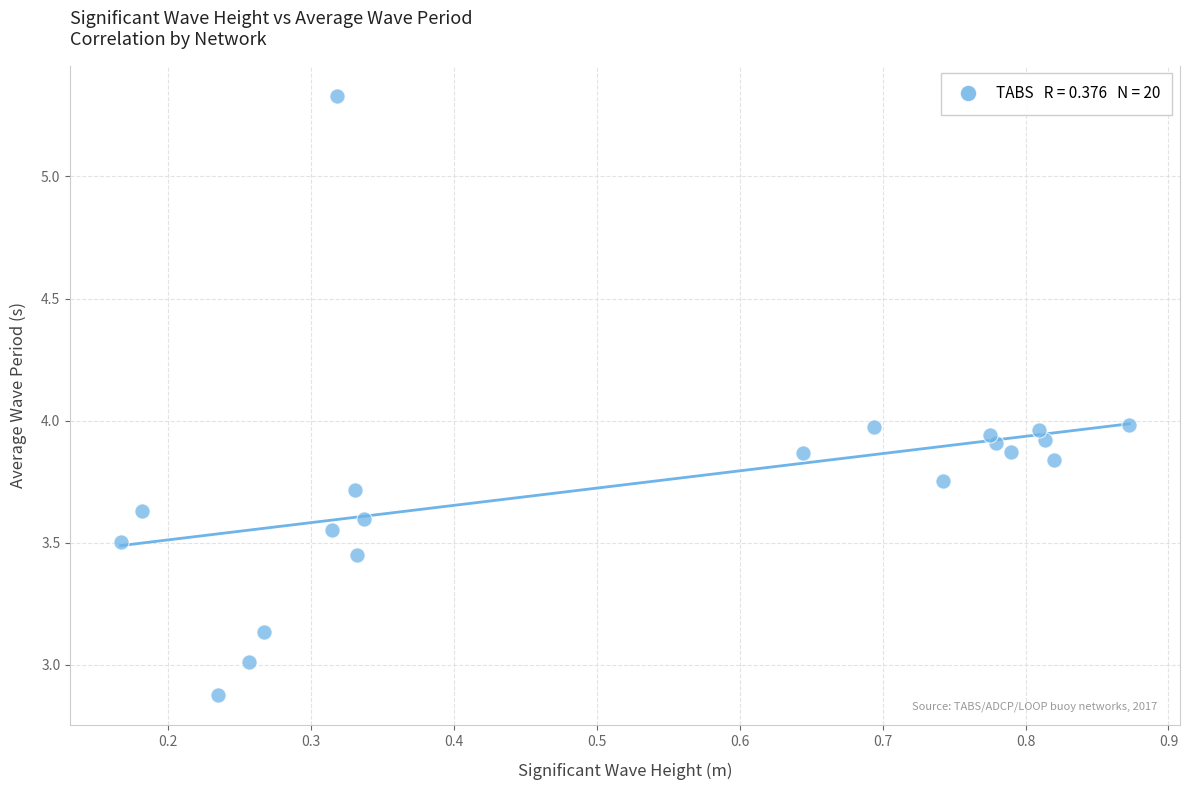

What is the range of Y values (max minus min)?

2.5